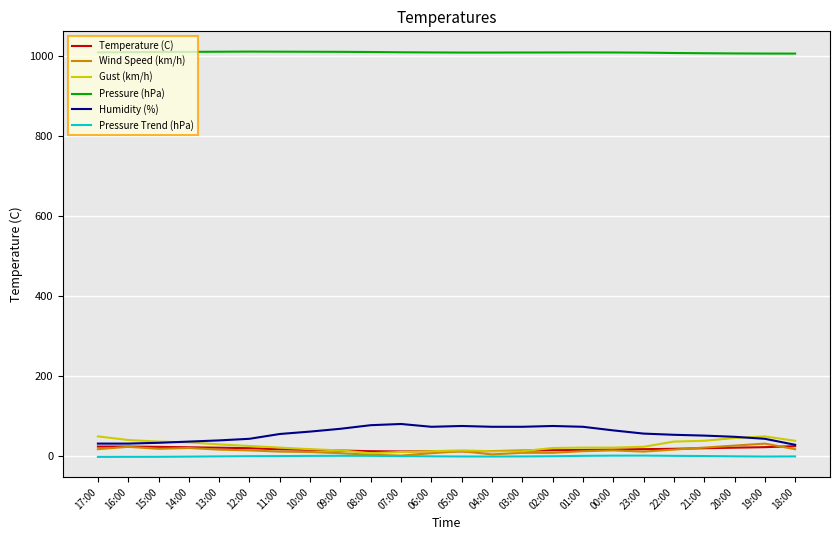

The Gust (km/h) series shows 50.0 at 17:00. True or false?

True